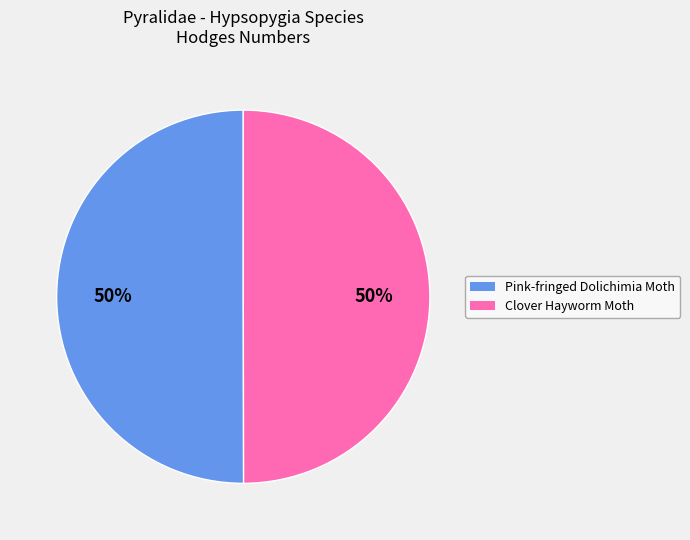

How many segments does this pie chart have?

2